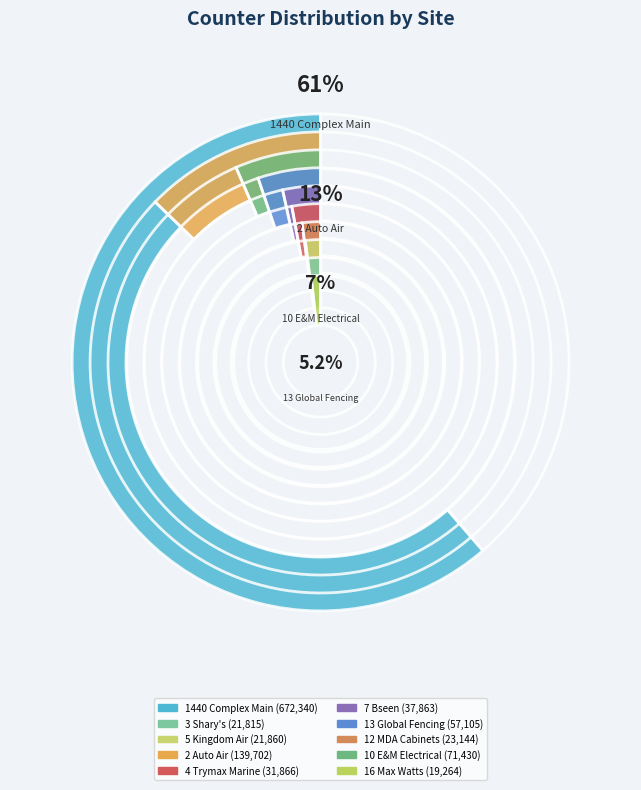

To the nearest percent, what portion does 13 Global Fencing represent?

5%